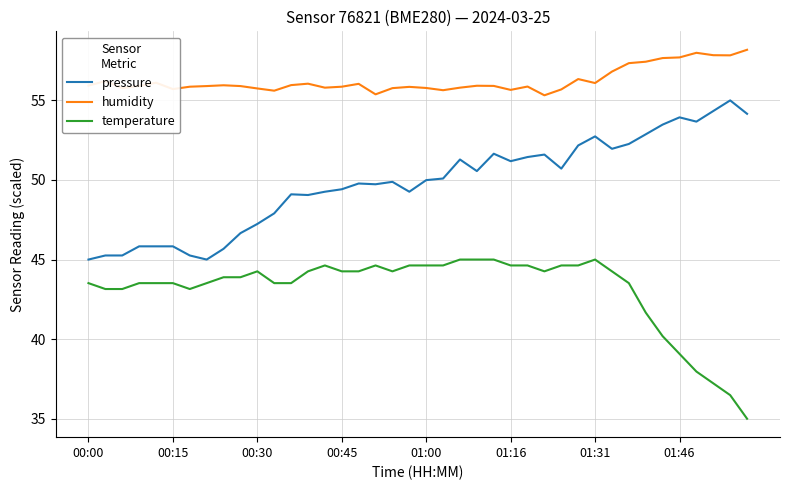

What is the minimum value shown in the chart?

35.0